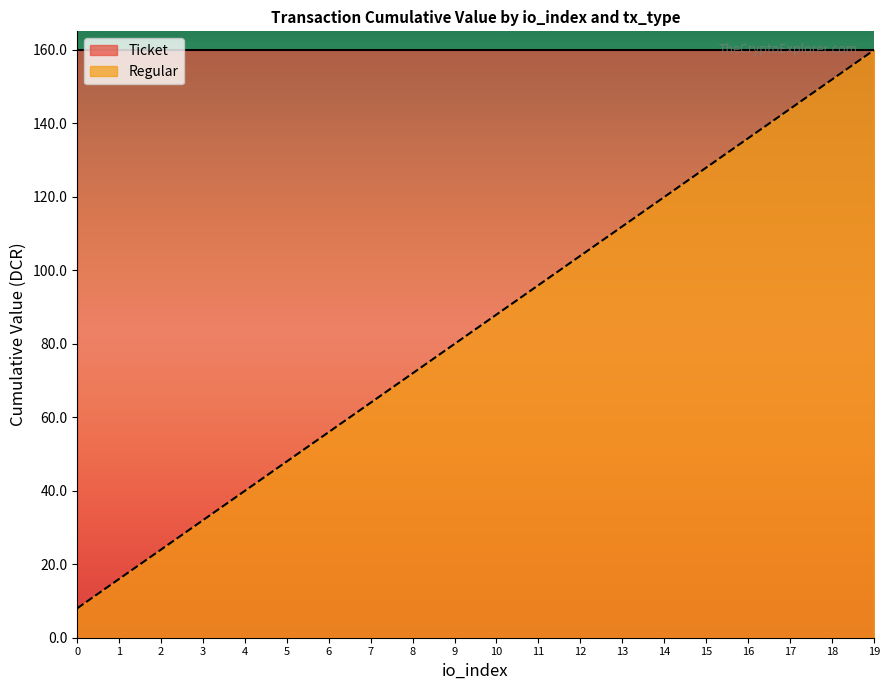

Which label corresponds to the largest value in the chart?

19